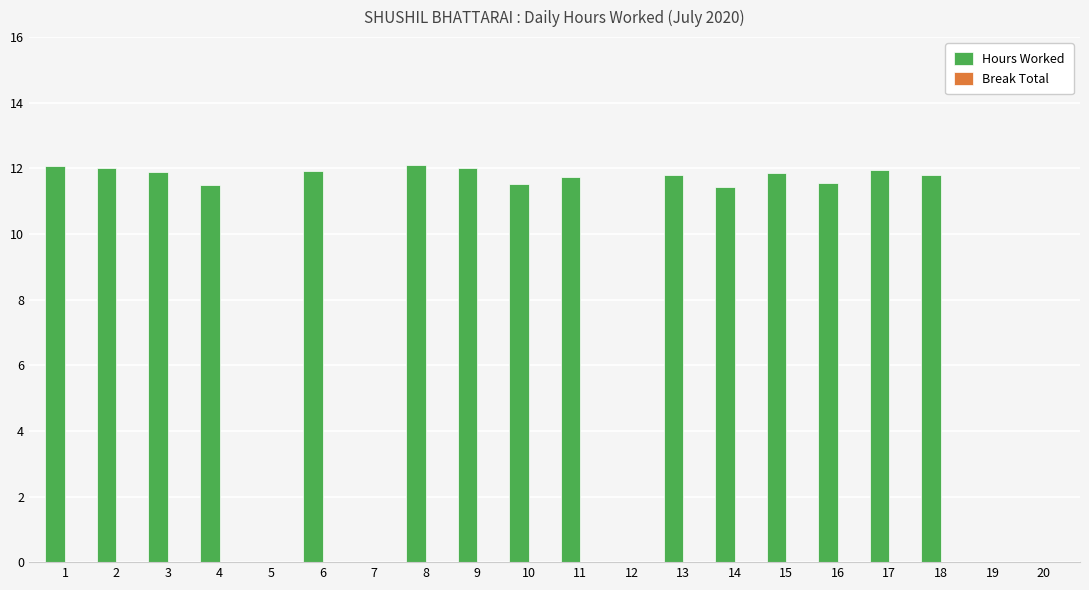

What is the change in value from 10 to 19?

-11.5